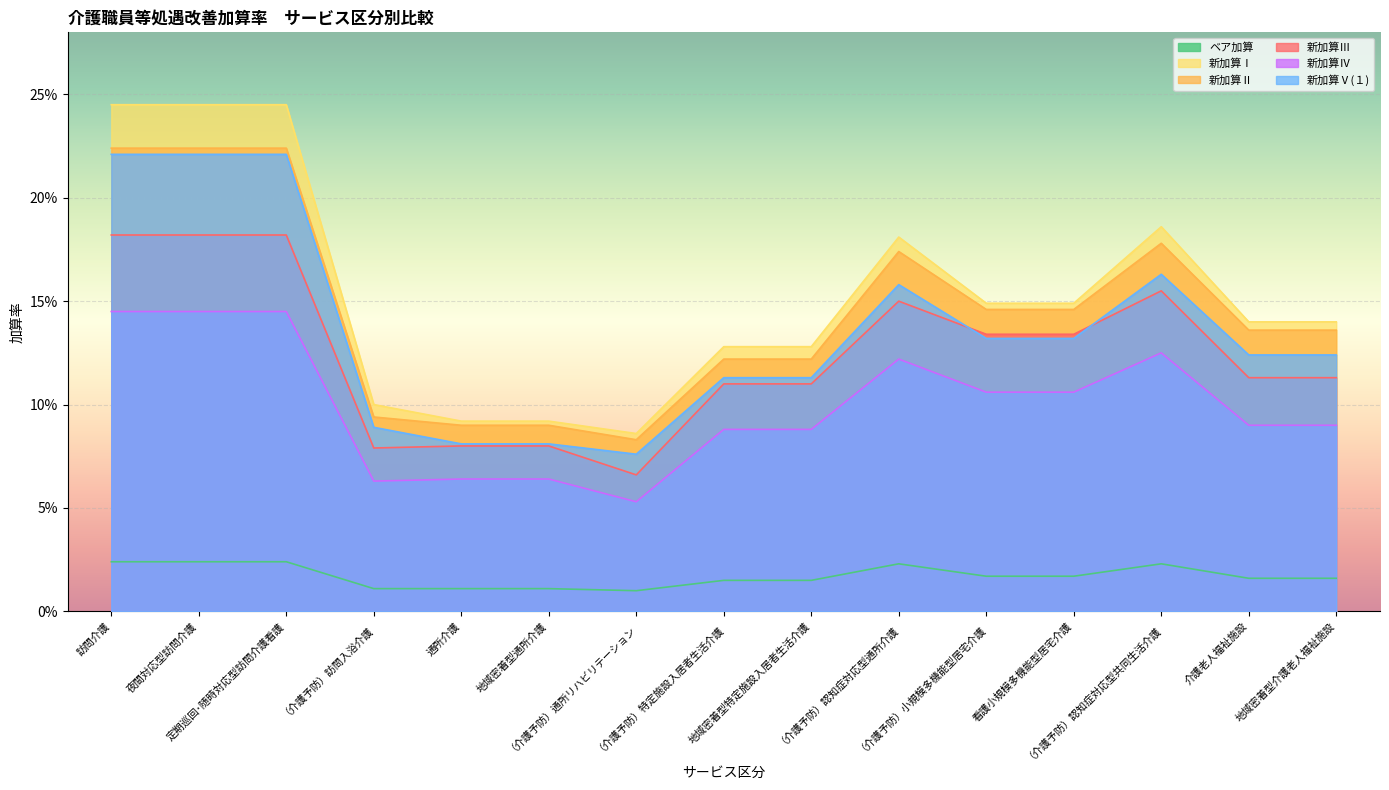

What position from the left is 定期巡回･随時対応型訪問介護看護?

3